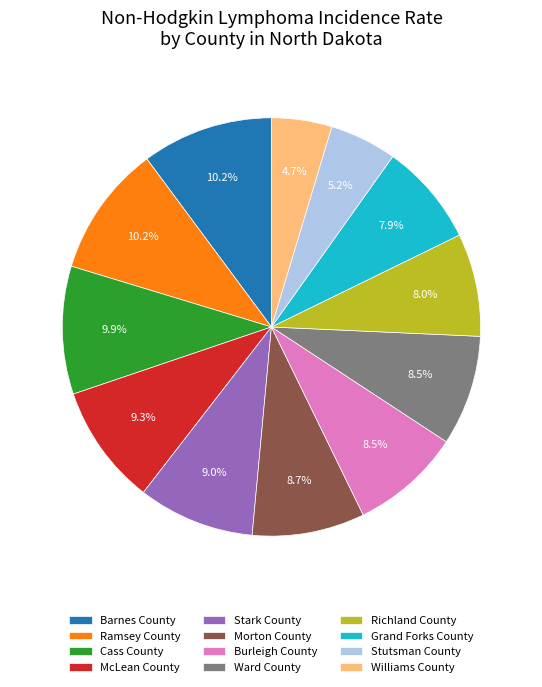

Is Williams County the majority of the pie?

No